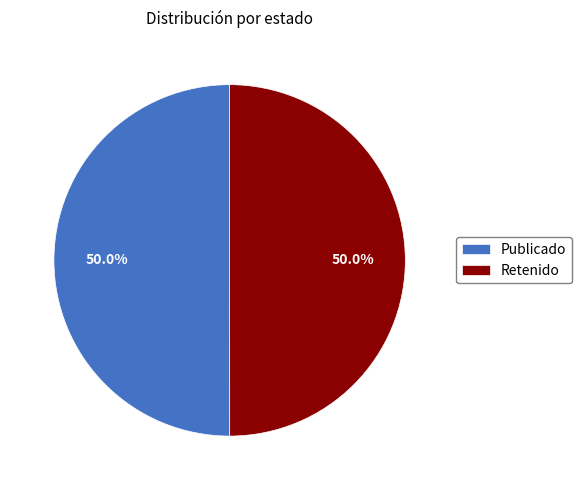

What portion of the pie excludes Publicado?

50.0%